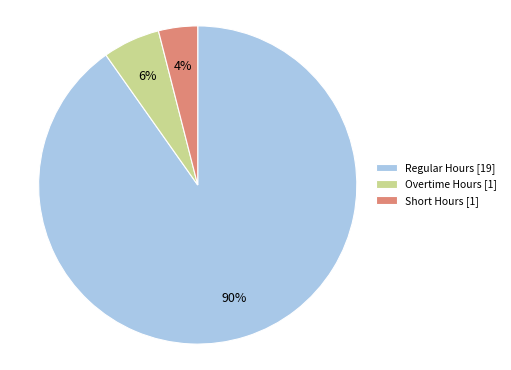

Between Overtime Hours [1] and Short Hours [1], which is larger?

Overtime Hours [1]